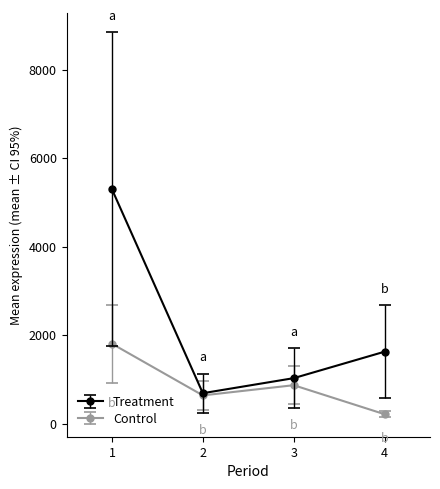

What value does the Treatment series have at 2?

691.1